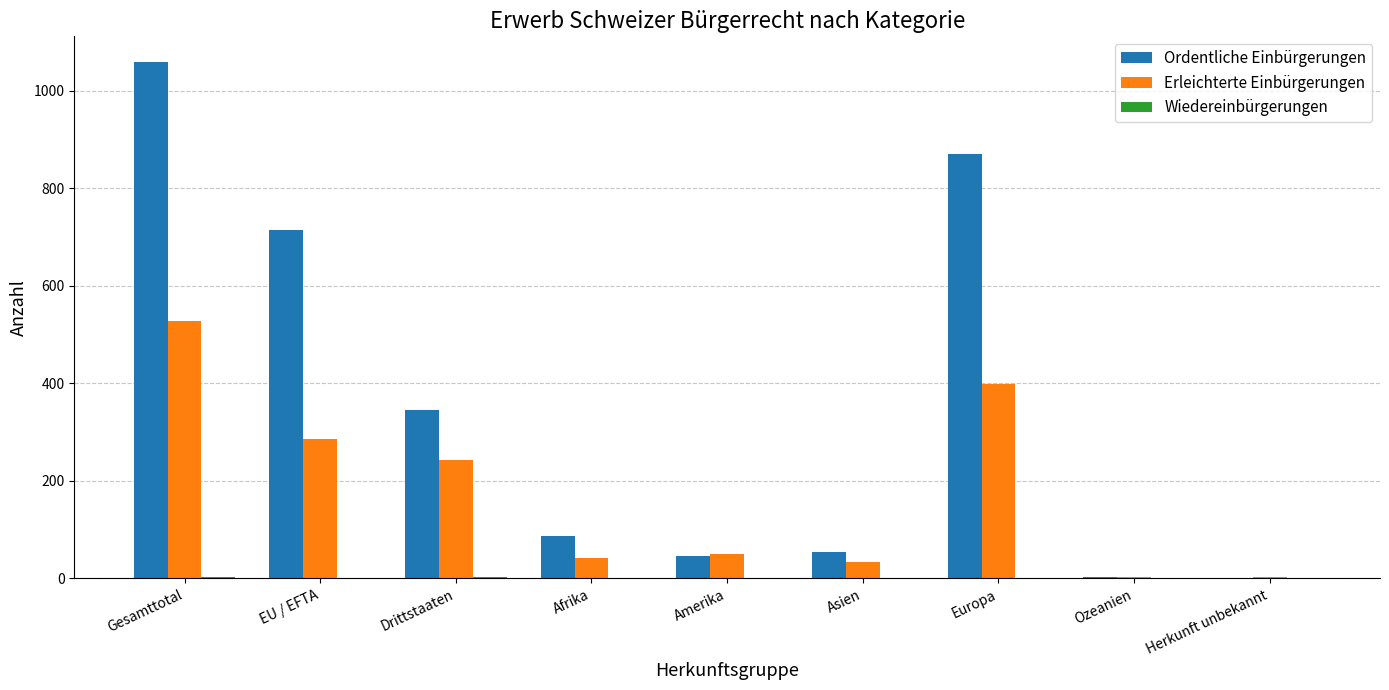

What is the maximum value for Erleichterte Einbürgerungen?

529